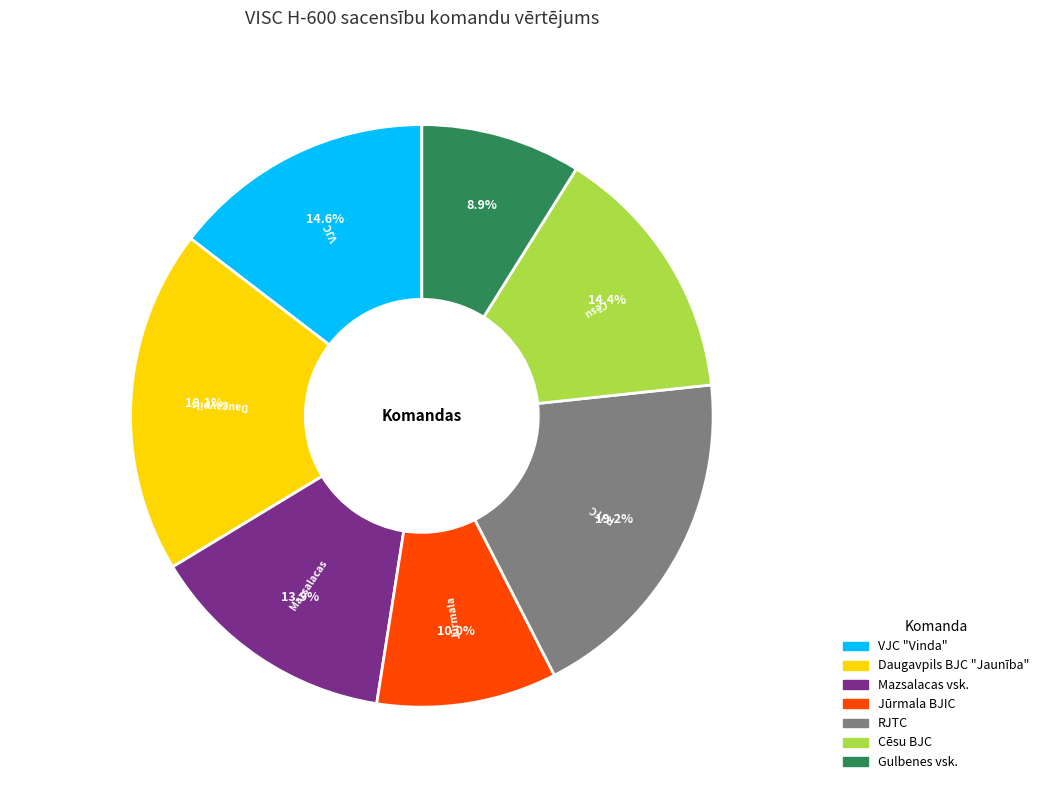

The RJTC slice represents 19% of the pie. True or false?

True